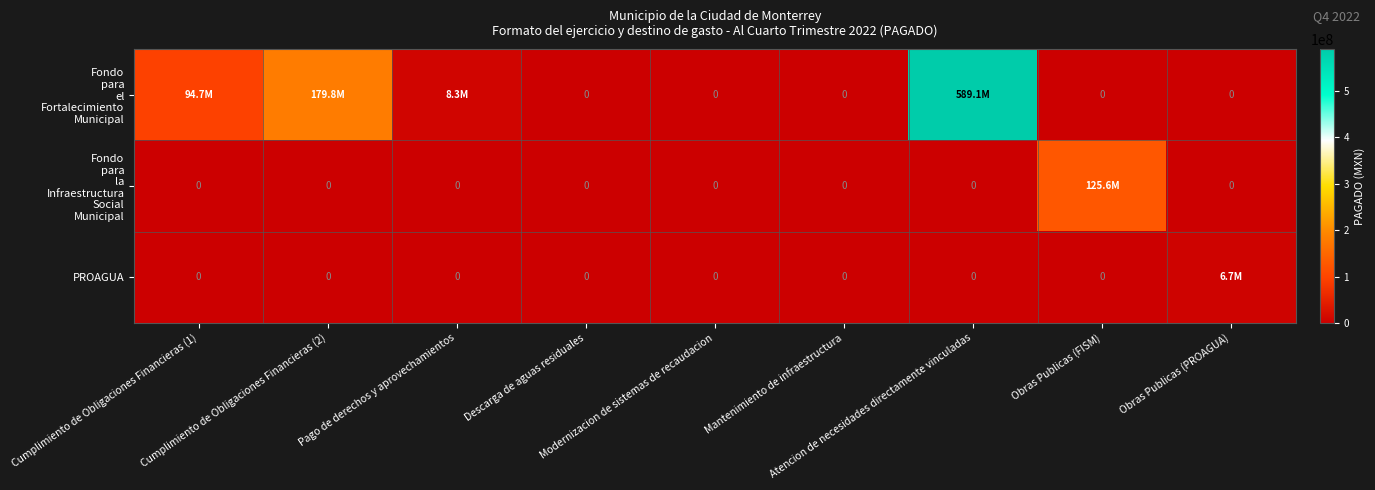

At which label does Fondo para la Infraestructura Social Municipal reach its peak?

Obras Publicas (FISM)